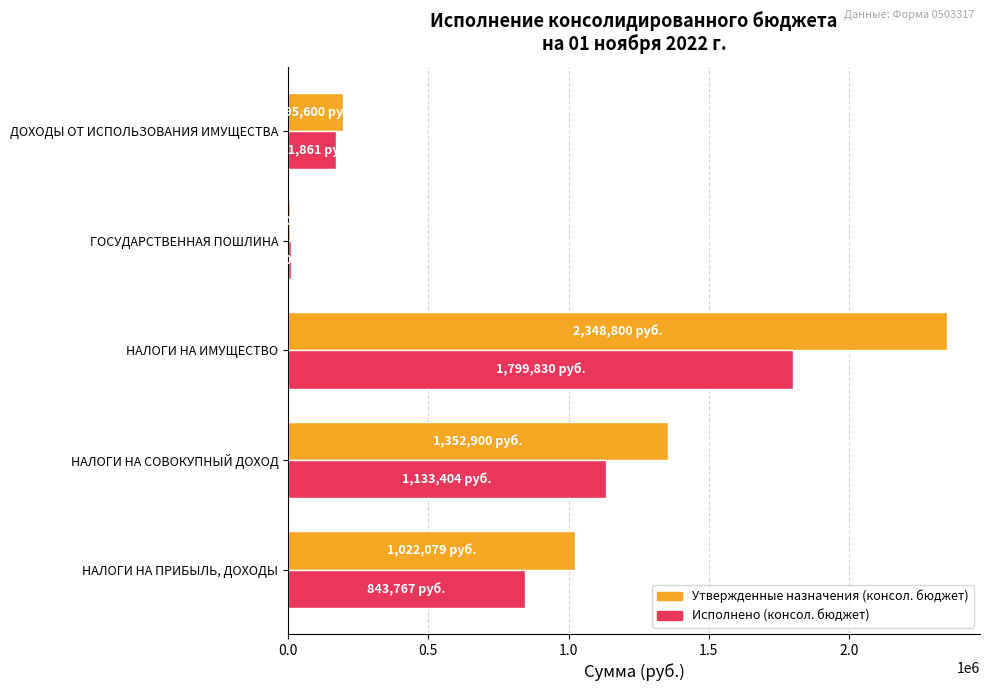

Is the value of Исполнено (консол. бюджет) at НАЛОГИ НА ИМУЩЕСТВО greater than the value of Утвержденные назначения (консол. бюджет) at НАЛОГИ НА ИМУЩЕСТВО?

No